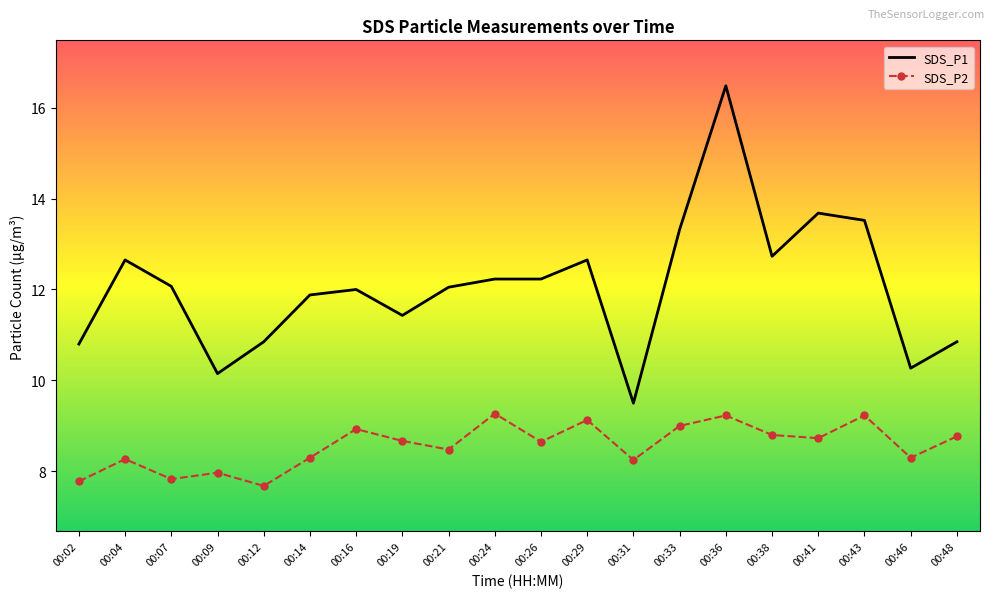

True or false: SDS_P1 and SDS_P2 cross at least once.

False